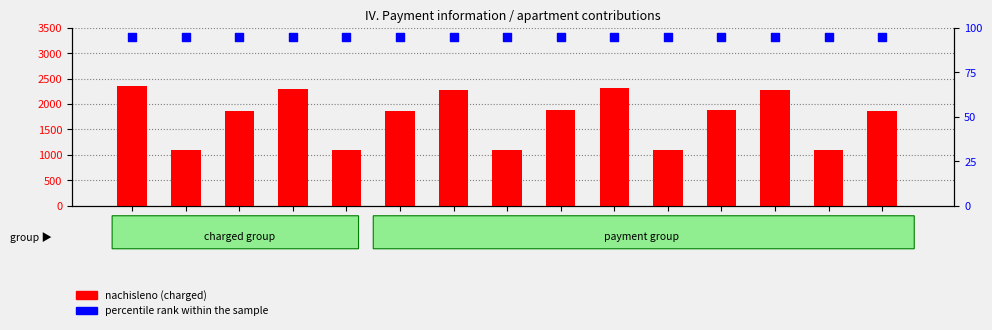

Which series contains the lowest Y value?

percentile rank within sample